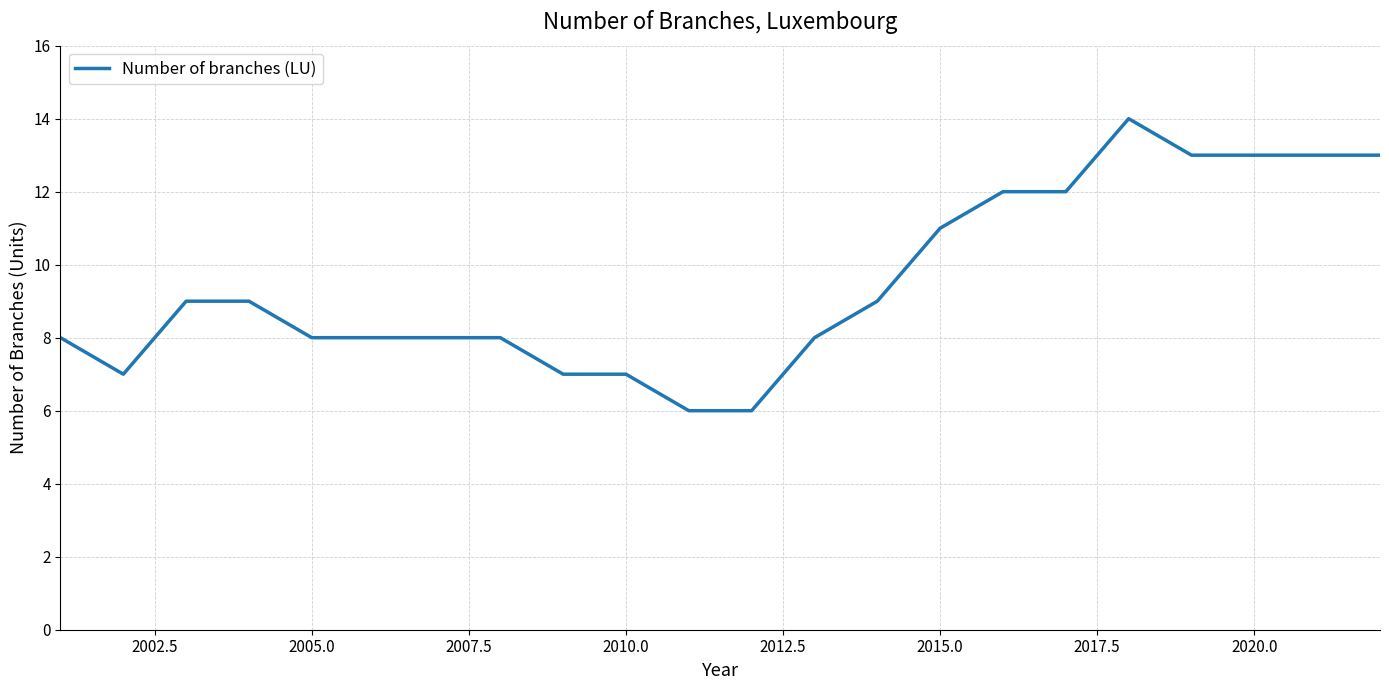

How many distinct data groups are displayed?

1